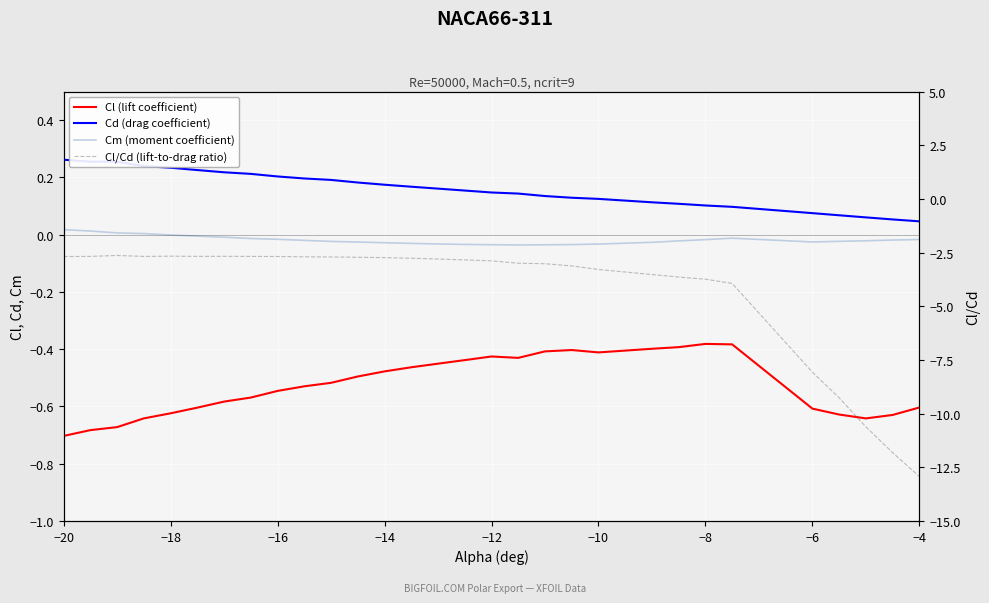

Is this an area chart (filled region under the line)?

No